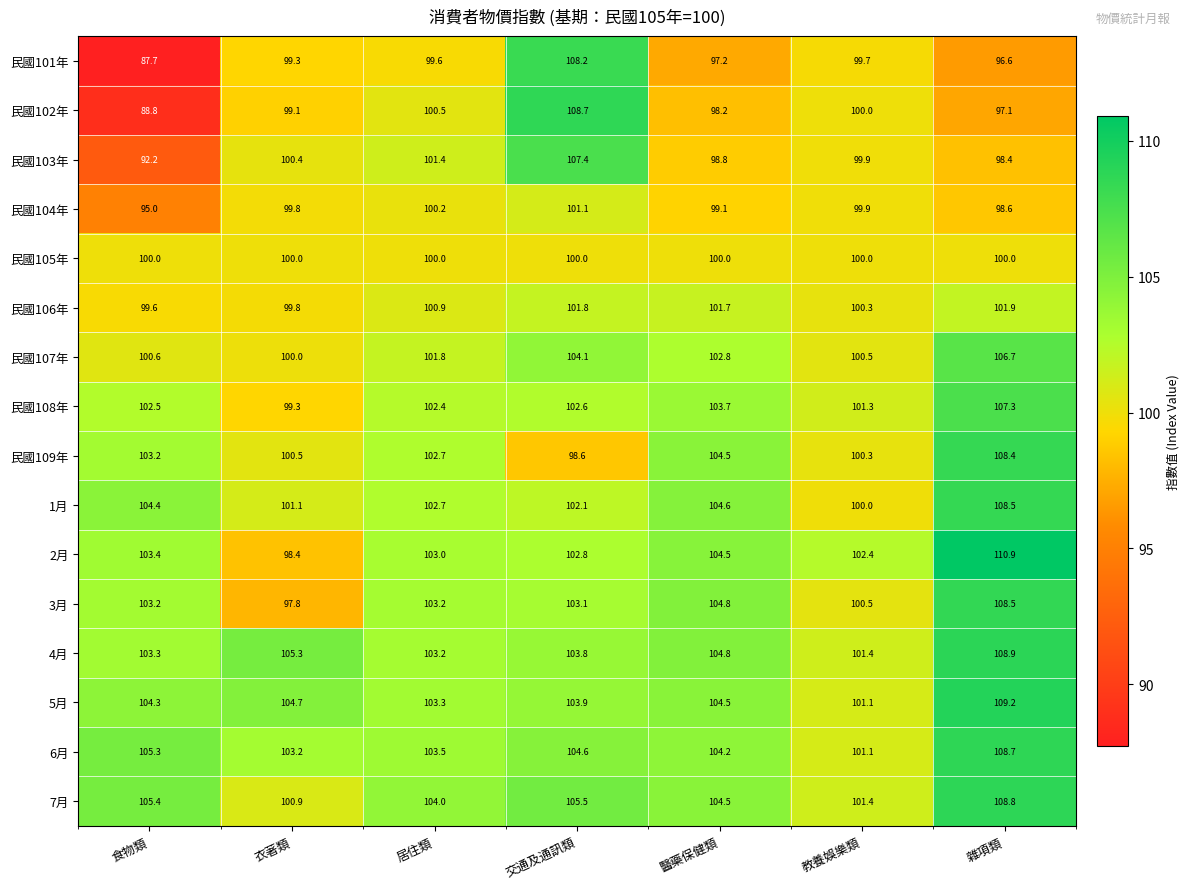

Rank the categories by 民國104年 value from lowest to highest.

食物類, 雜項類, 醫藥保健類, 衣著類, 教養娛樂類, 居住類, 交通及通訊類